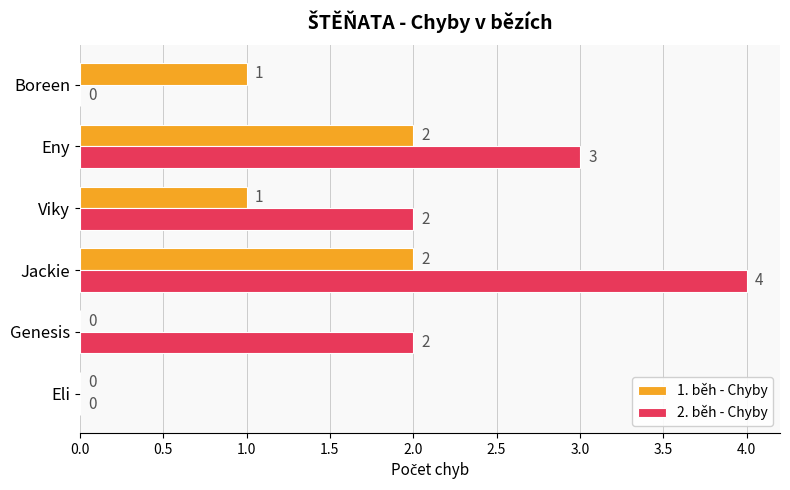

At which category is the sum across all series the highest?

Jackie